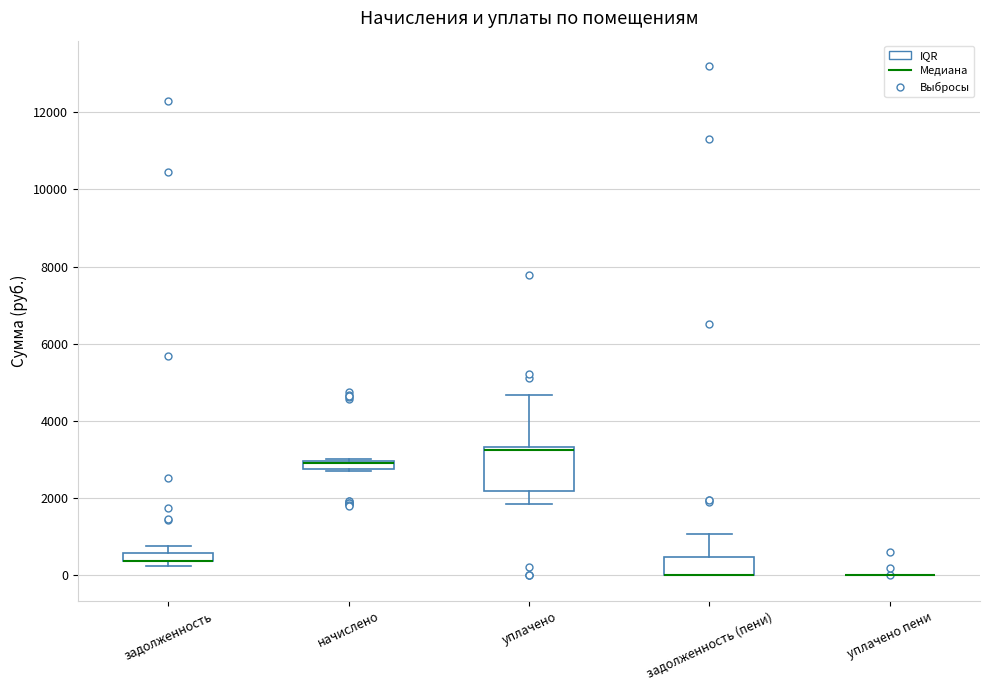

Which box is the tallest, from its lower edge to its upper edge?

уплачено